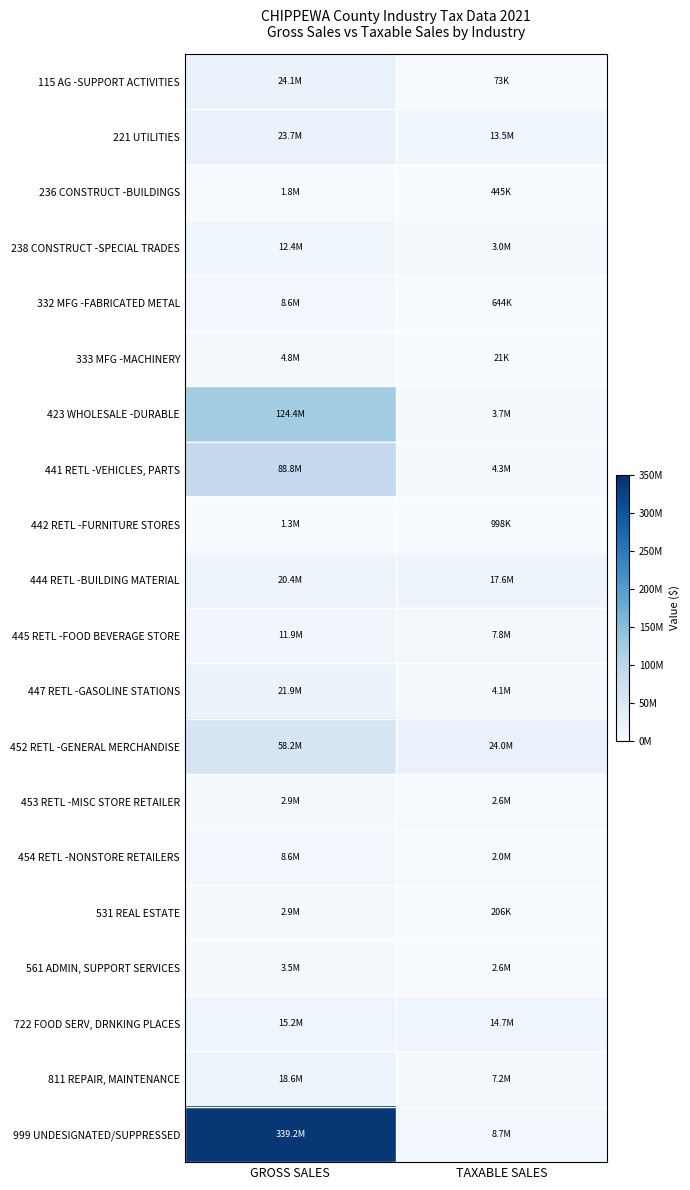

Which series has the largest total across all categories?

999 UNDESIGNATED/SUPPRESSED